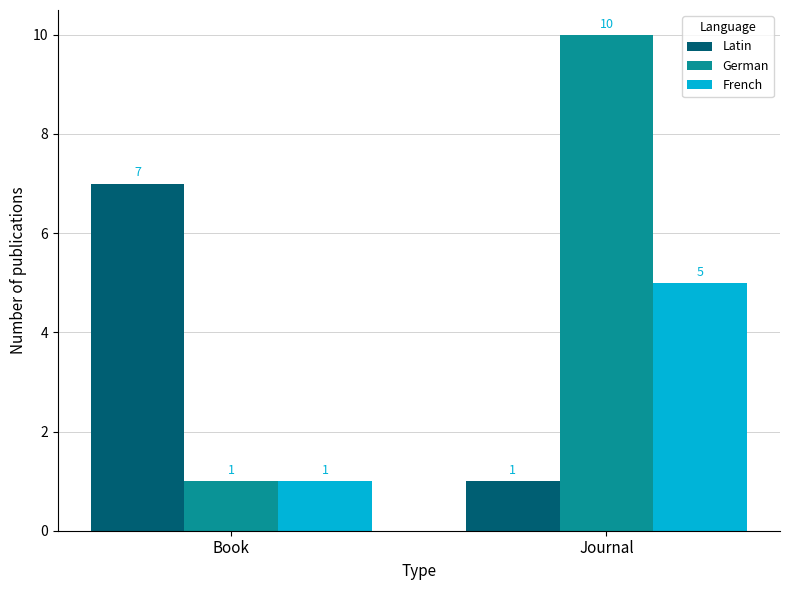

At which category is the sum across all series the highest?

Journal